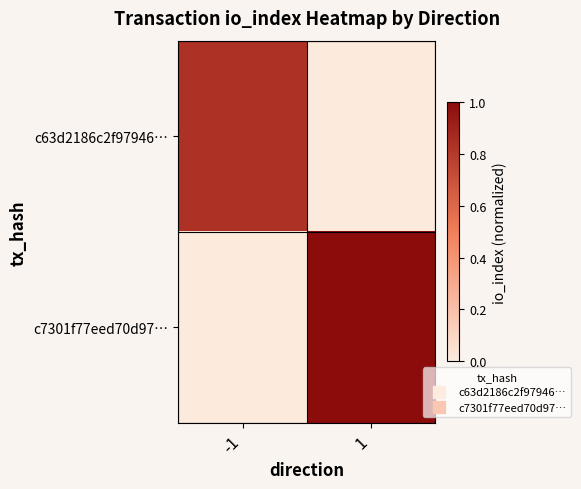

What is the spread (max minus min) of values at 1?

1.0